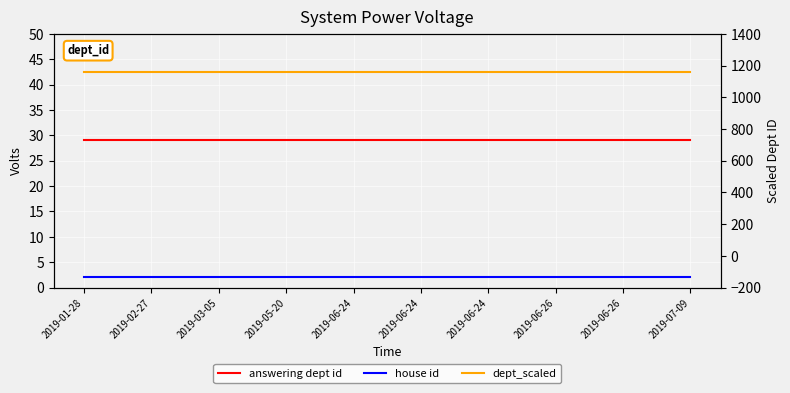

How many lines are shown in the chart?

3